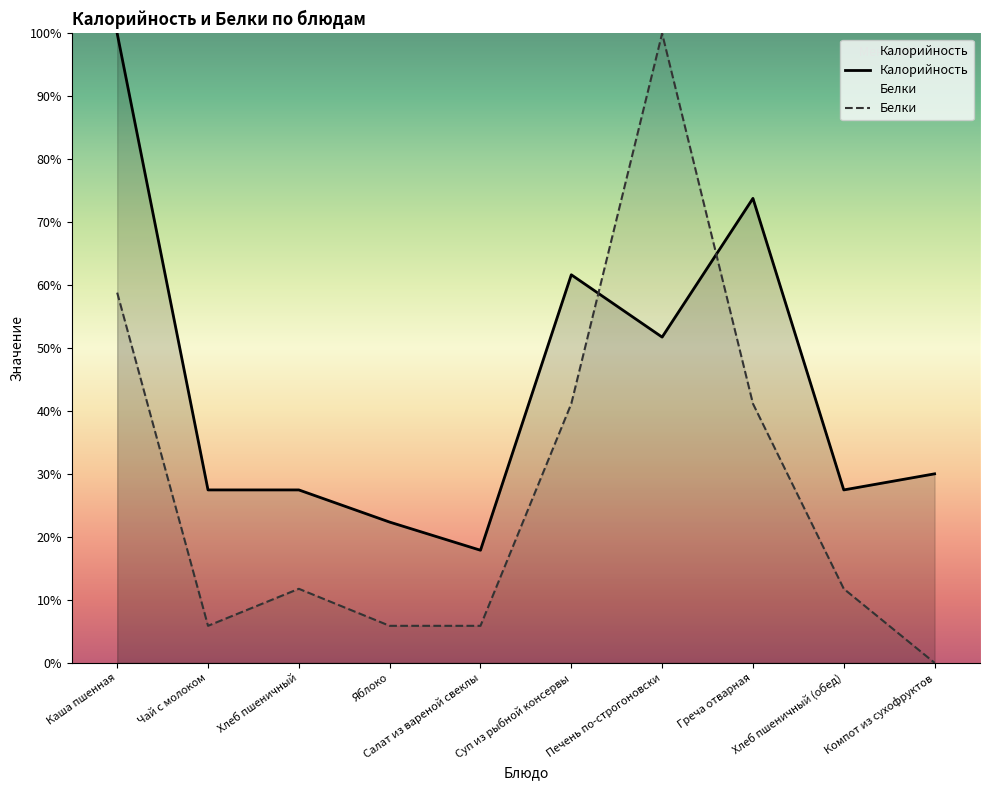

What is the label of the 5th point from the right?

Суп из рыбной консервы